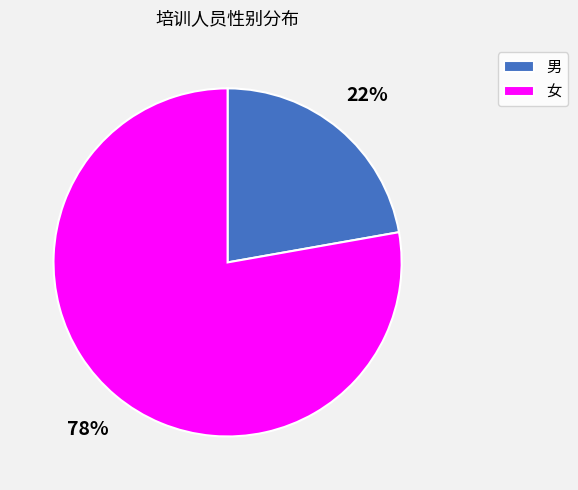

Which category has the smallest portion of the pie?

男